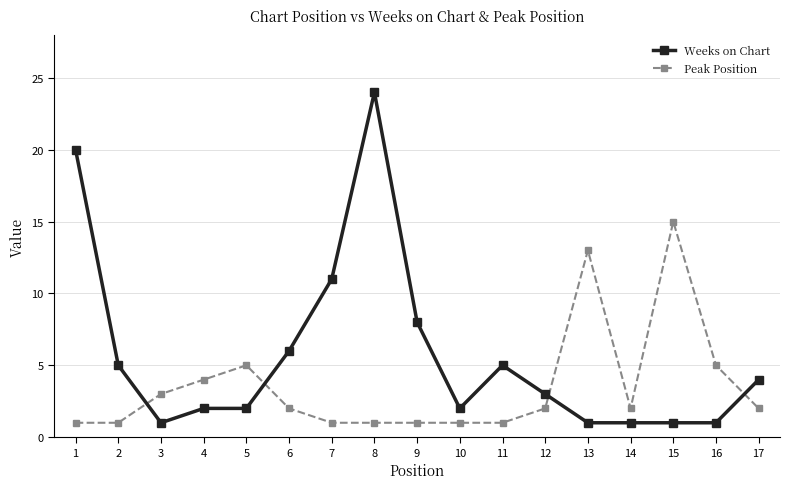

After their last crossing, which series has the higher values: Weeks on Chart or Peak Position?

Weeks on Chart